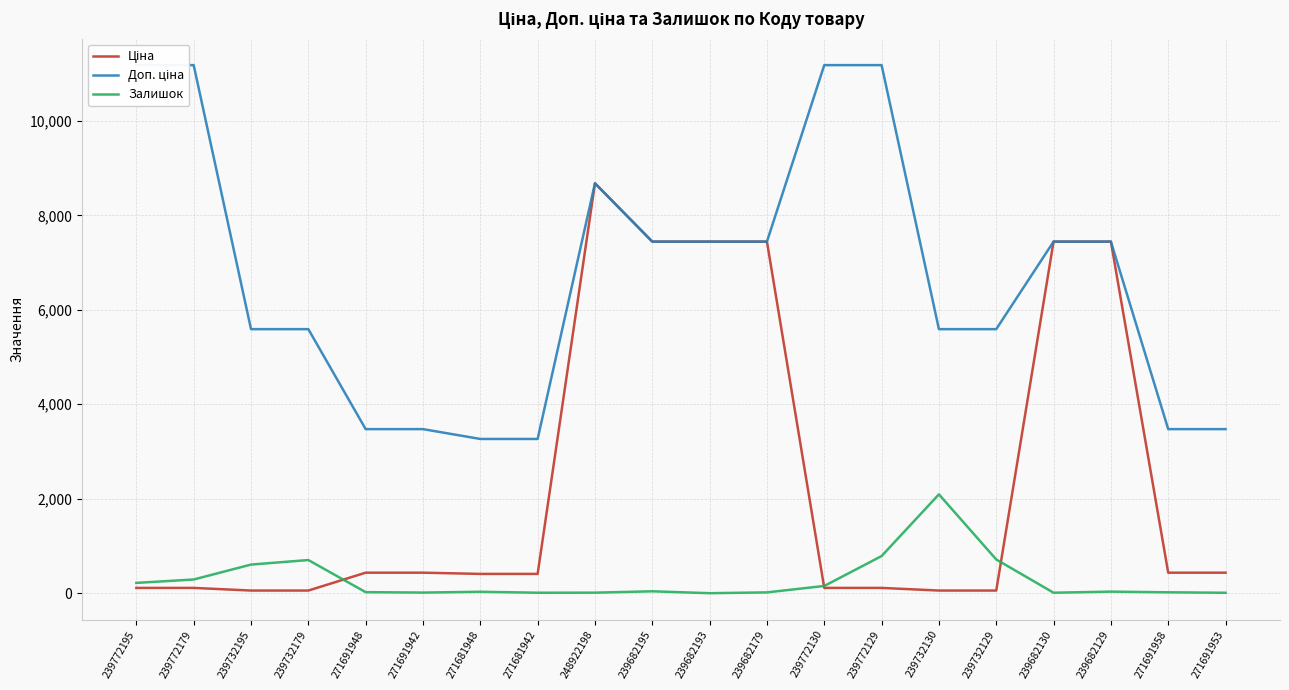

What is the label of the 19th point from the right?

239772179